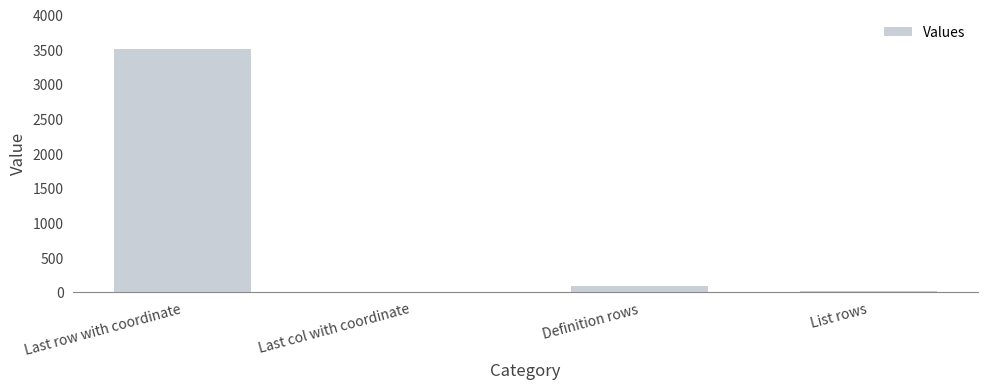

Is it true that the value at Definition rows is 87?

True